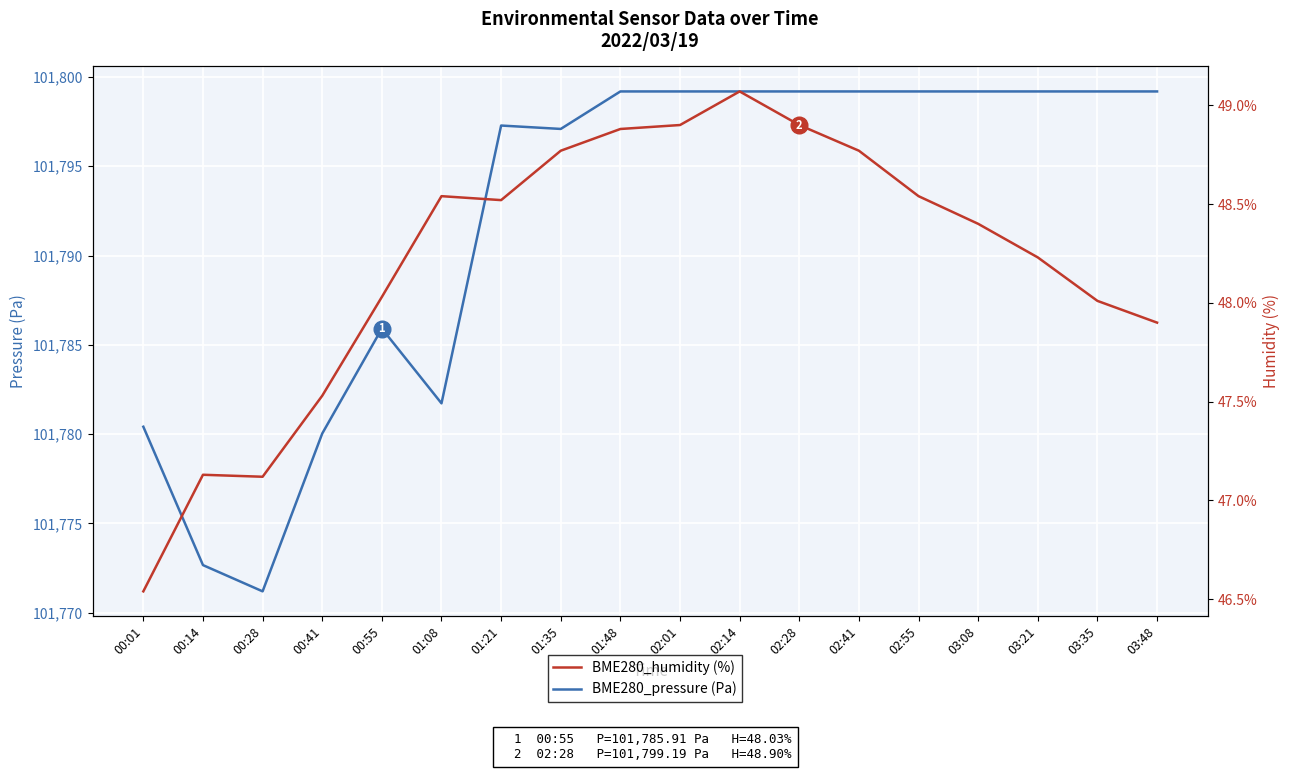

List the labels in order of BME280_humidity (%) value, largest first.

02:14, 02:01, 02:28, 01:48, 01:35, 02:41, 01:08, 02:55, 01:21, 03:08, 03:21, 00:55, 03:35, 03:48, 00:41, 00:14, 00:28, 00:01